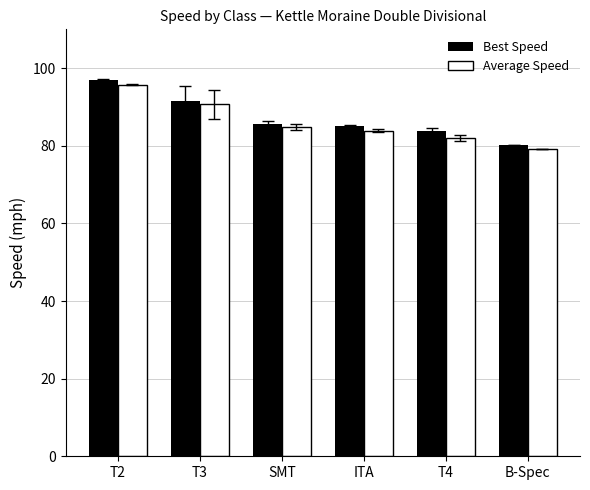

Is it true that Best Speed equals 34.9 at T3?

False